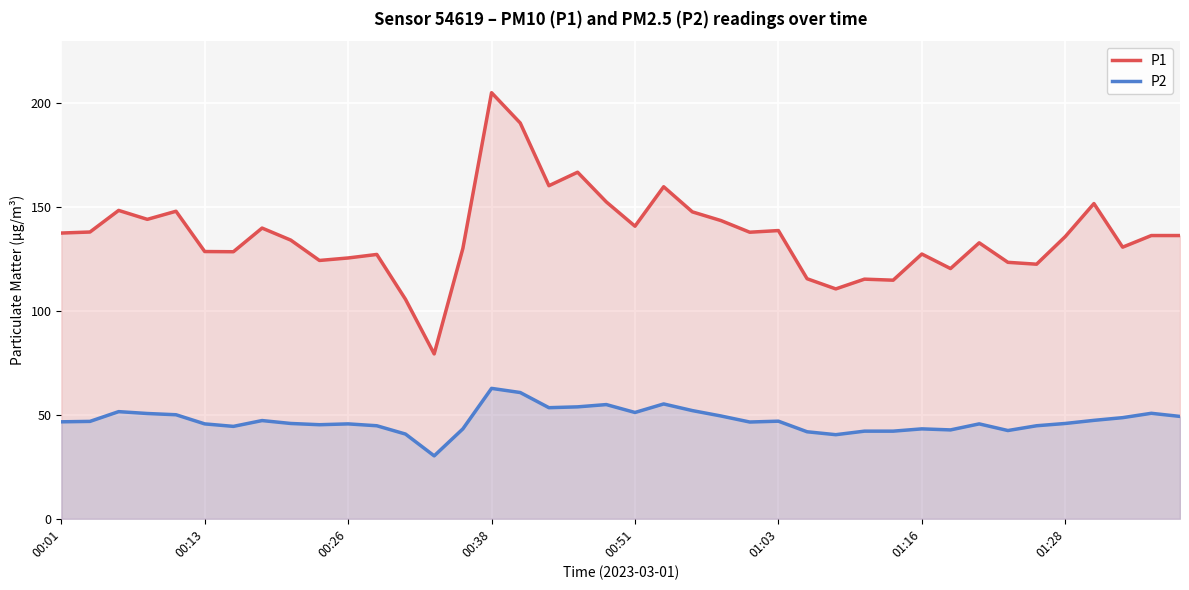

List the series in order of their overall mean, lowest first.

P2, P1